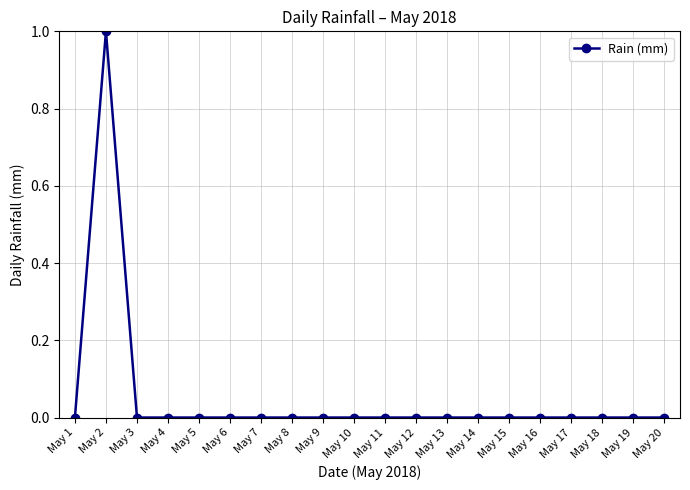

Where is the first local maximum?

May 2